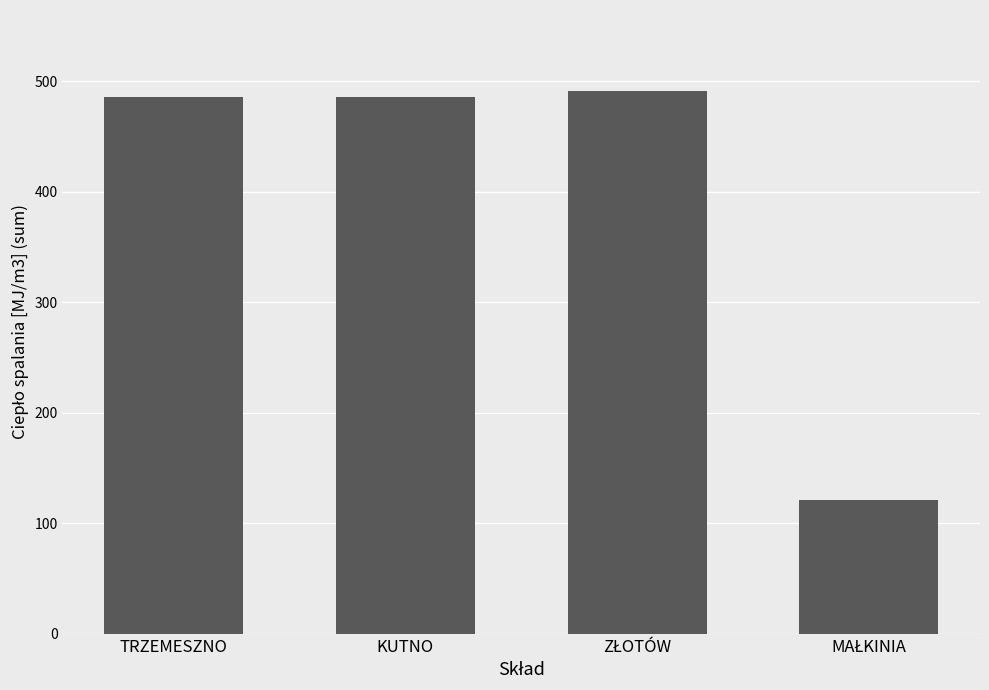

What is the value of the 4th bar from the left?

121.2